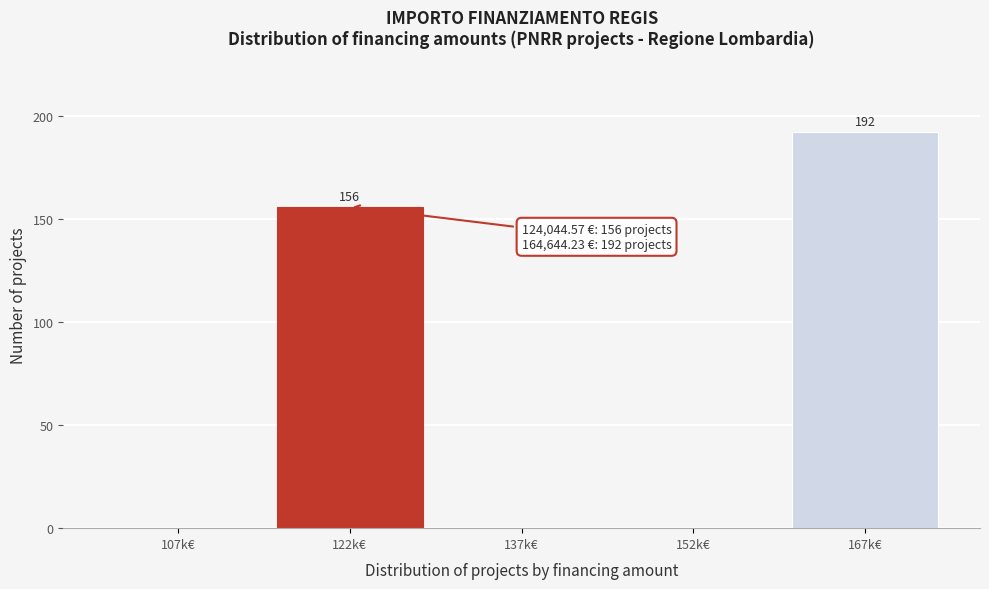

Reading left to right, extract all data points from this chart.

107k€=0	122k€=156	137k€=0	152k€=0	167k€=192